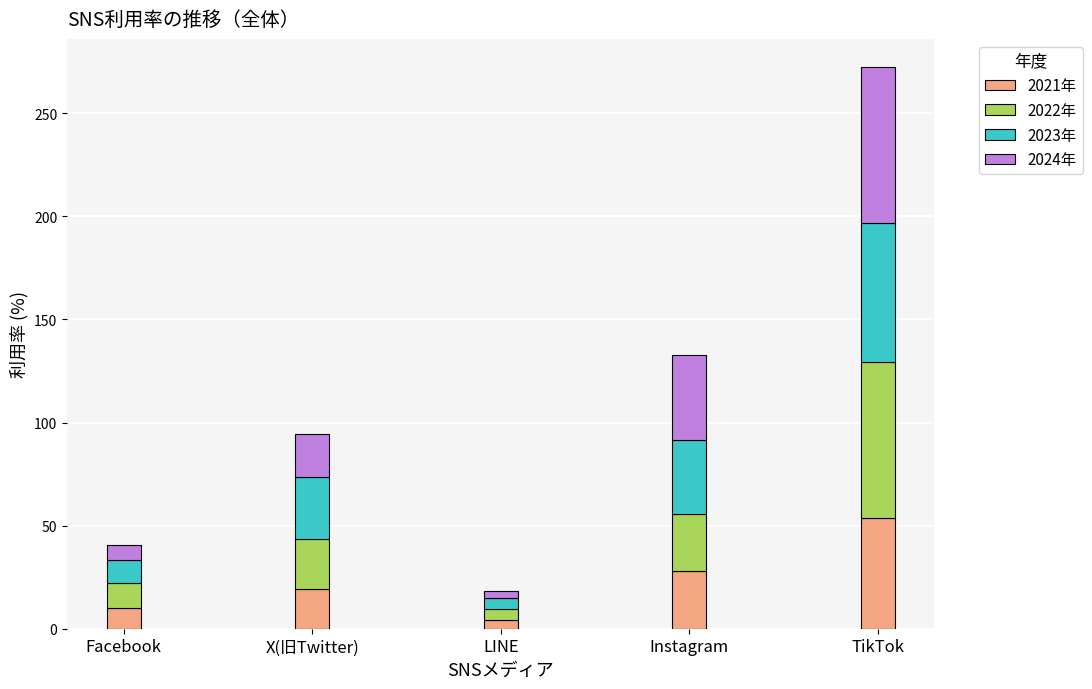

Does the chart contain stacked bars?

Yes